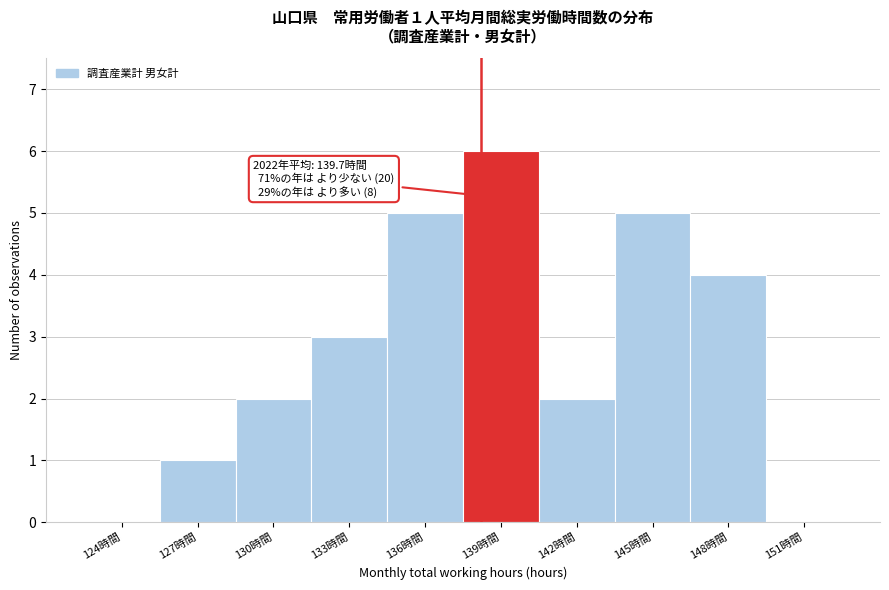

Reading right to left, what are all the values shown in this chart?

151時間=0	148時間=4	145時間=5	142時間=2	139時間=6	136時間=5	133時間=3	130時間=2	127時間=1	124時間=0